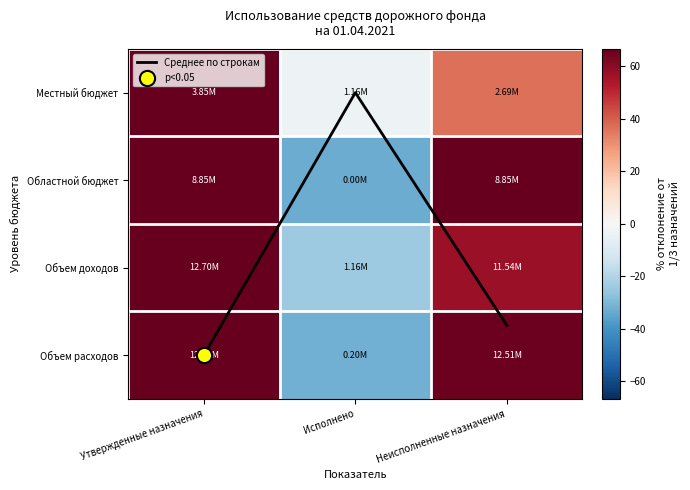

How many data points does each series have?

3